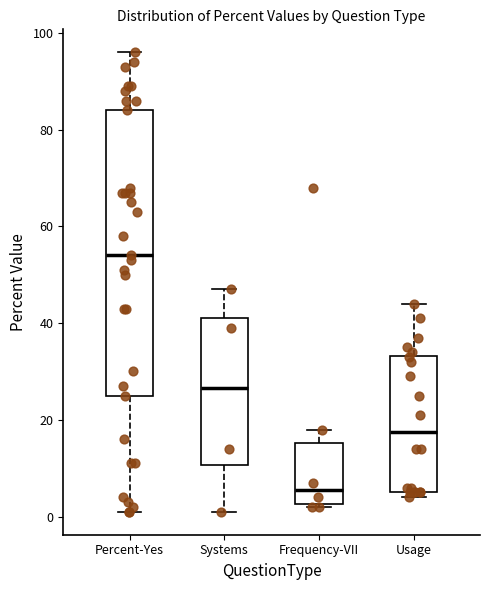

Which box has the highest median line?

Percent-Yes